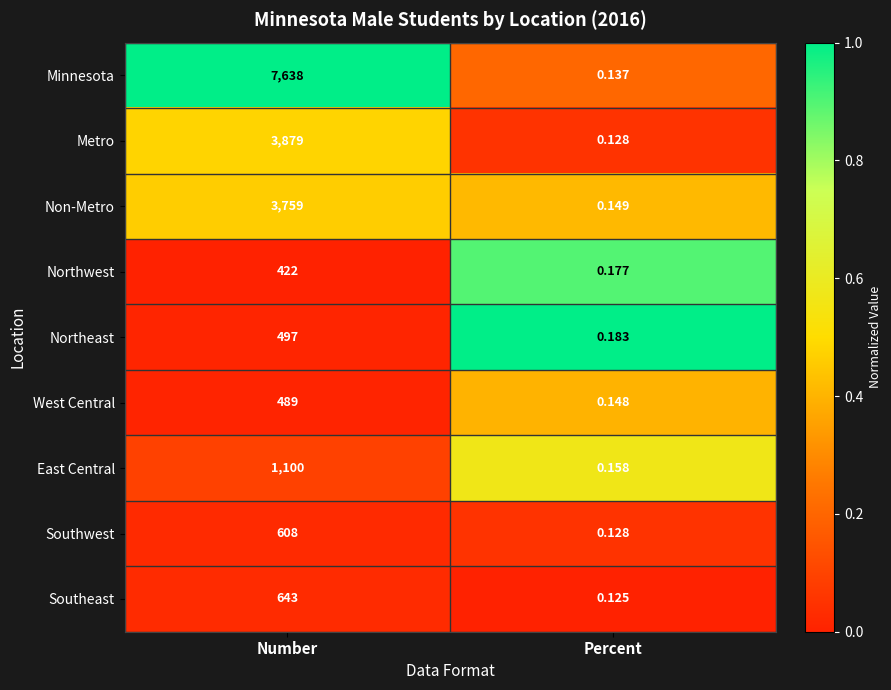

At which category does the chart reach its peak across all series?

Number